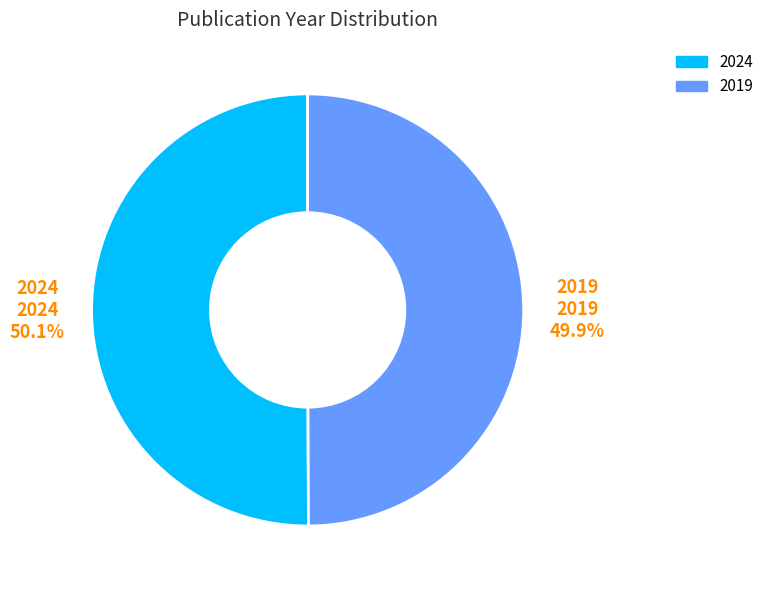

How many segments does this pie chart have?

2